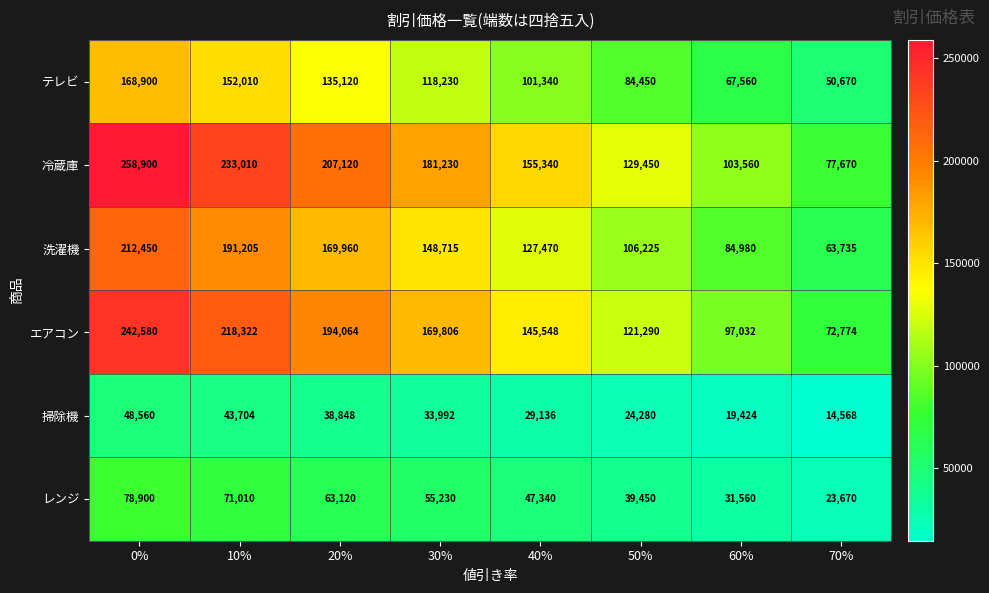

Is it true that 洗濯機 equals 191081 at 50%?

False